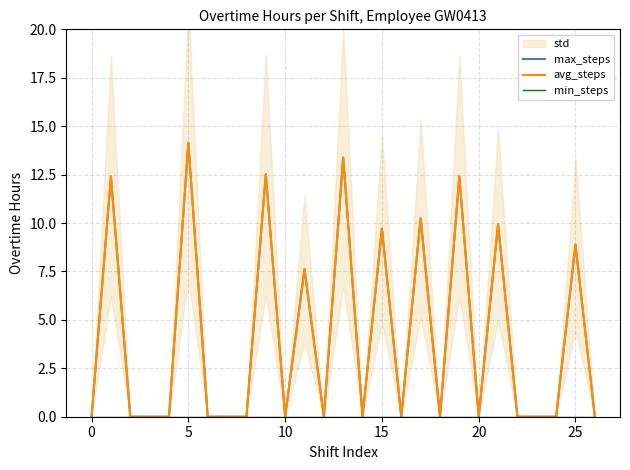

Rank the series by their maximum value, from highest to lowest.

max_steps, avg_steps, min_steps